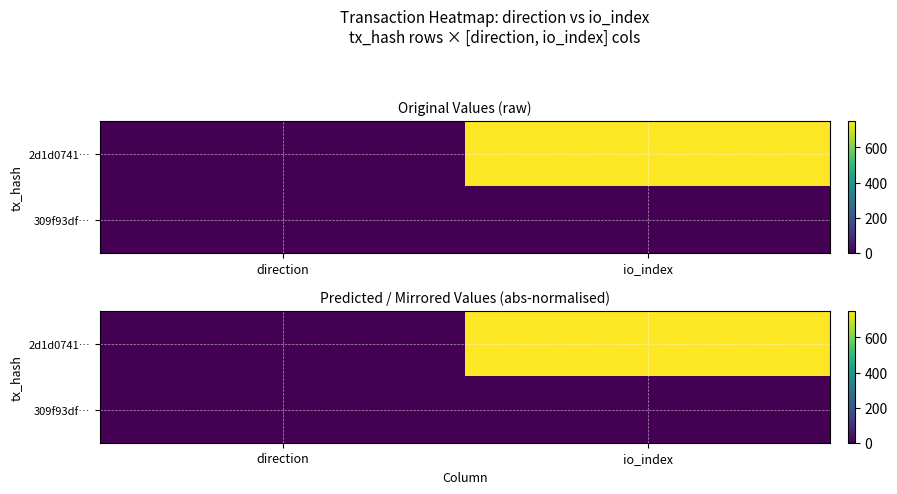

Which category has the highest value in the 2d1d0741… series?

io_index